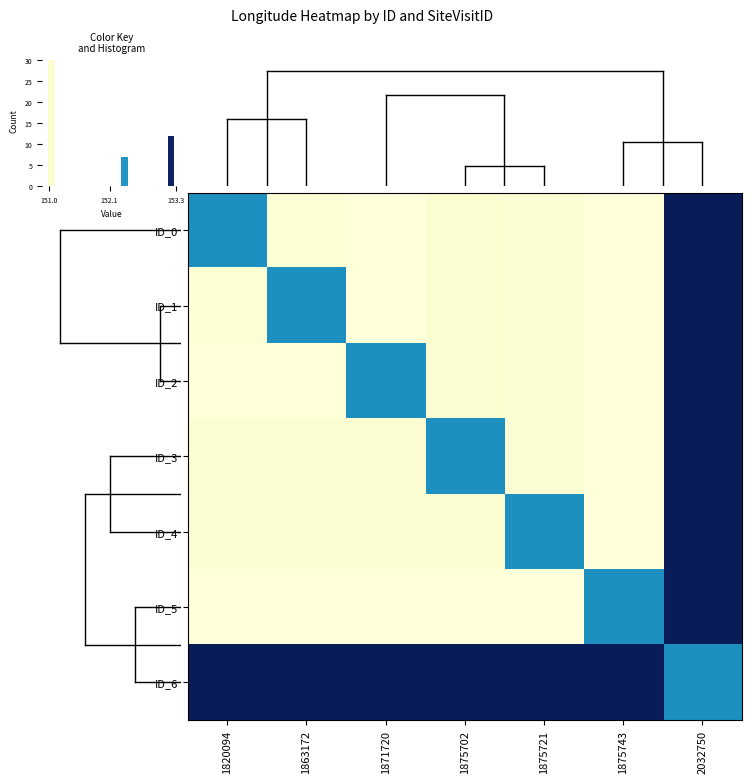

At how many categories does at least one series exceed 153?

7